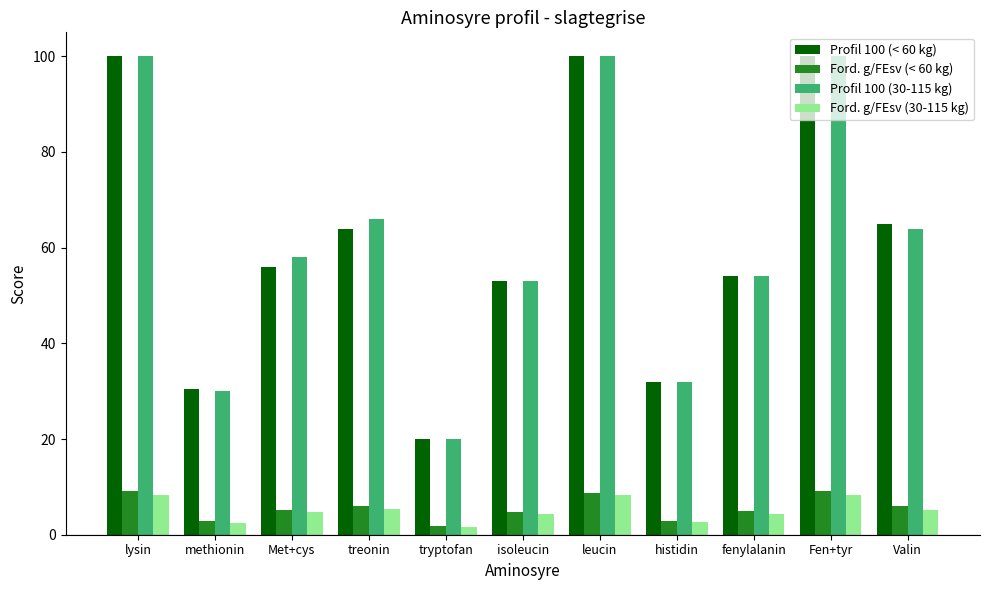

Are the bars horizontal?

No